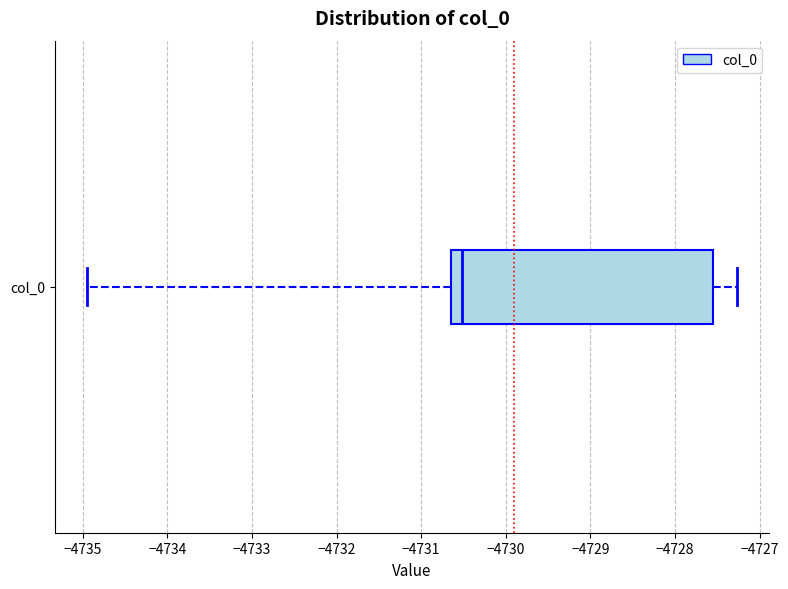

Read this box plot against the x-axis: the position of the median line, the range covered by the box, and the ends of both whiskers. The values are not printed on the chart, so give them approximately, as read against the axis.

median -4730.5, box -4730.6 to -4727.6, whiskers -4734.9 to -4727.3